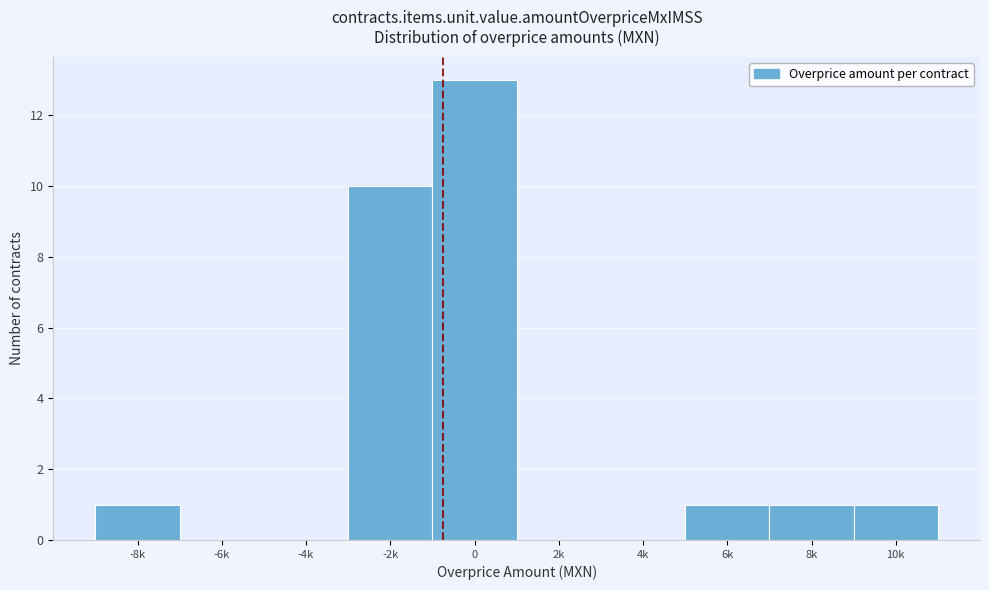

Reading left to right, what are all the values shown in this chart?

-8k=1	-6k=0	-4k=0	-2k=10	0=13	2k=0	4k=0	6k=1	8k=1	10k=1